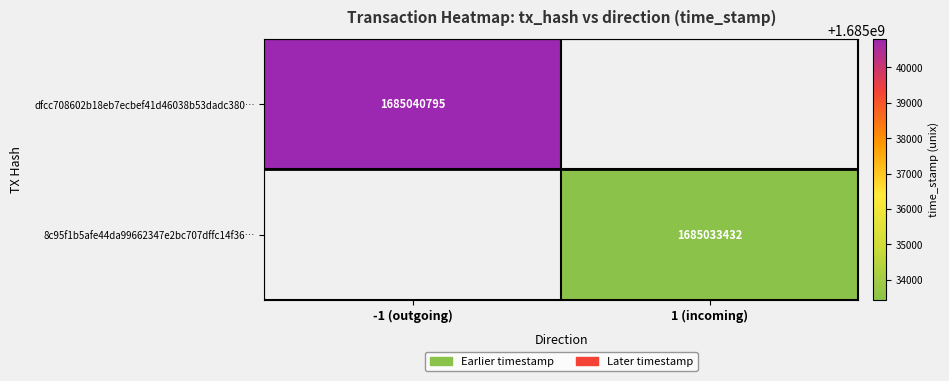

Is it true that dfcc708602b18eb7ecbef41d46038b53dadc380… equals 2764659647 at -1 (outgoing)?

False